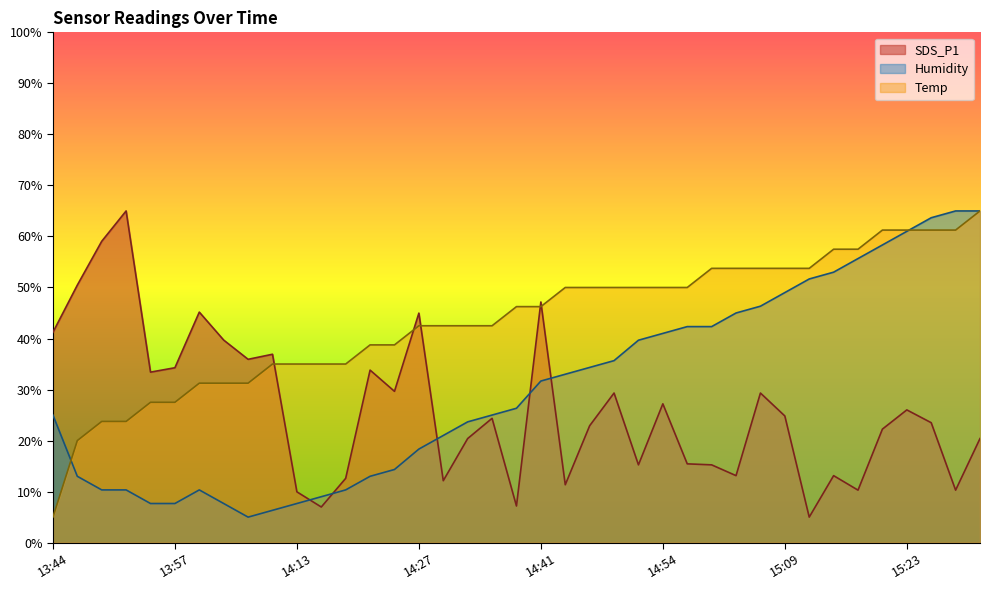

After their last crossing, which series has the higher values: Humidity or SDS_P1?

Humidity